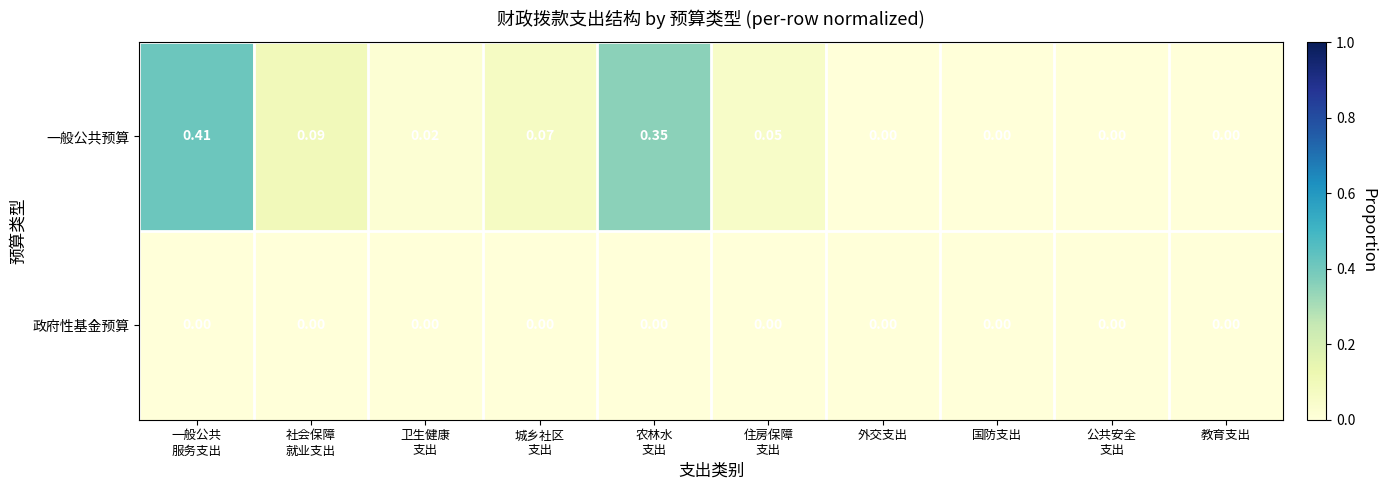

Which series has the largest range (max minus min)?

一般公共预算